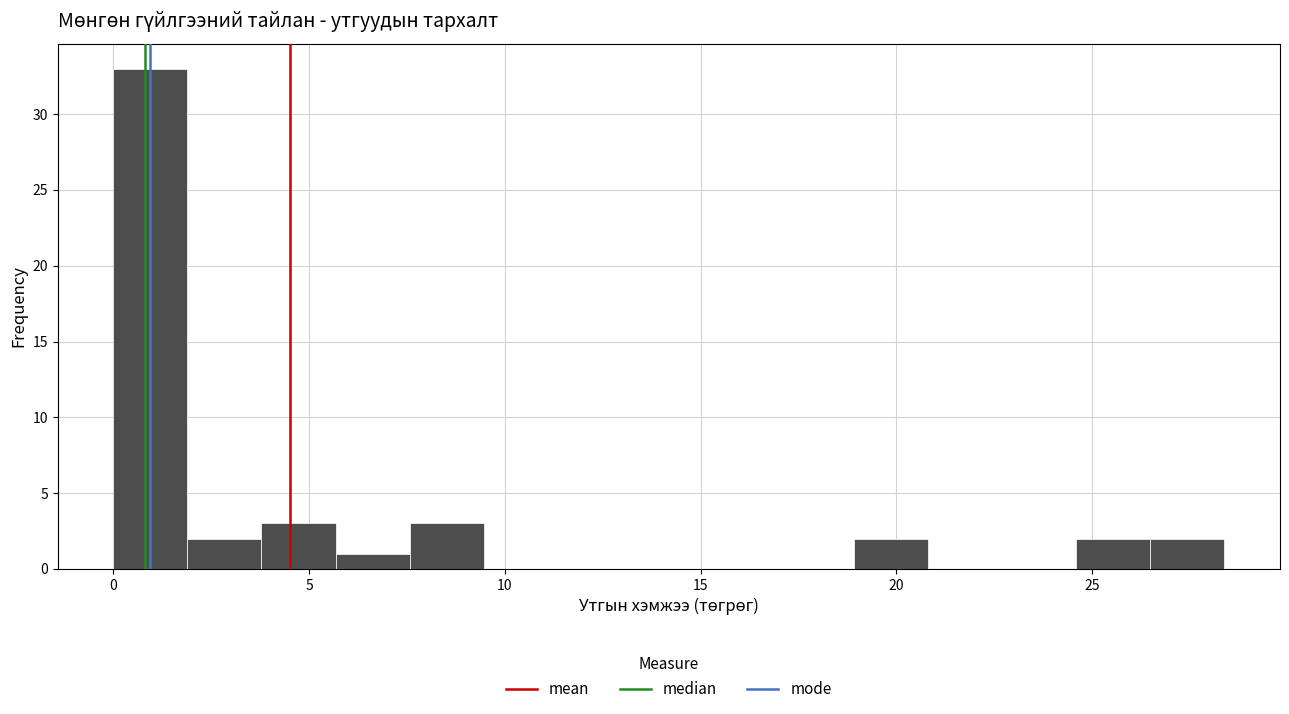

Read against the x-axis, roughly where is the centre of the tallest bar?

1.0